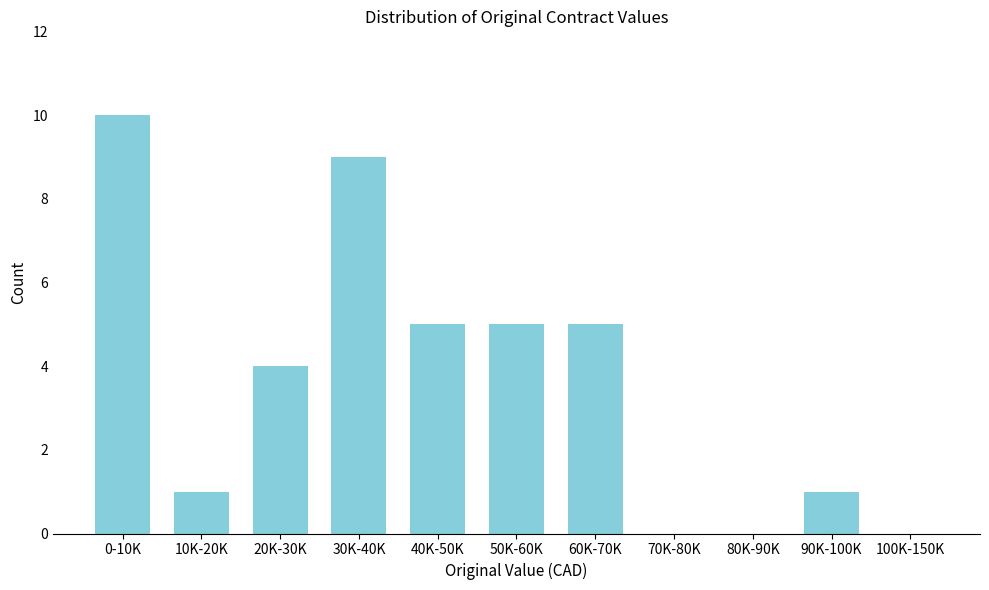

Reading left to right, transcribe all the data shown in this chart.

0-10K=10	10K-20K=1	20K-30K=4	30K-40K=9	40K-50K=5	50K-60K=5	60K-70K=5	70K-80K=0	80K-90K=0	90K-100K=1	100K-150K=0